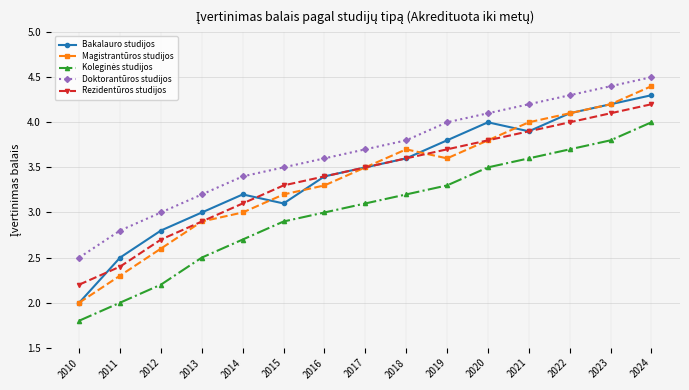

What is the approximate value of Bakalauro studijos at 2015?

3.1